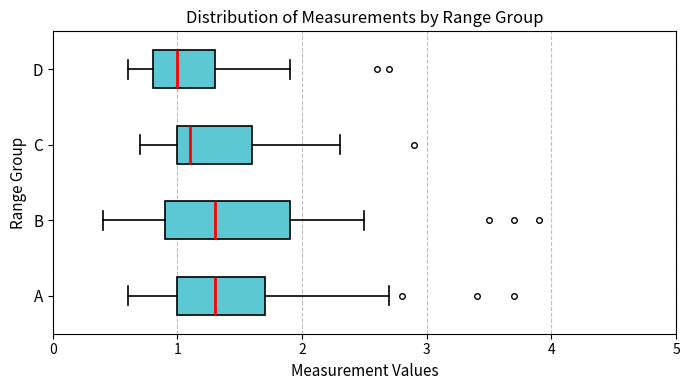

Where does the median line of the box for D sit on the x-axis? The values are not printed on the chart, so give them approximately, as read against the axis.

1.0